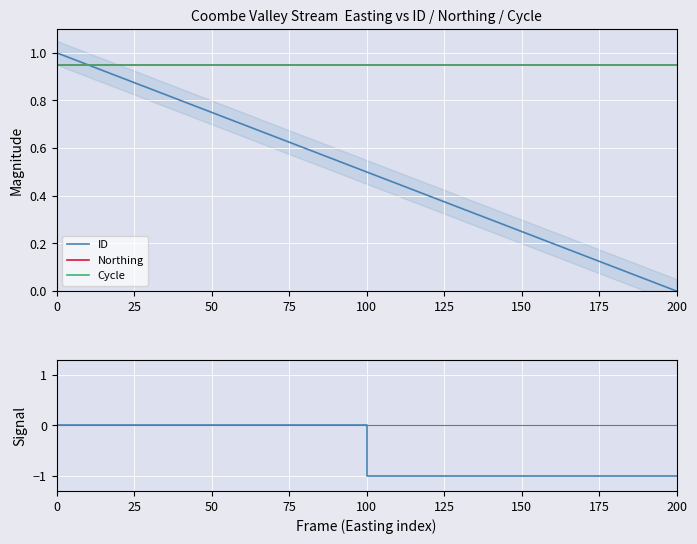

True or false: Cycle has a value of 0.3 at 0.

False